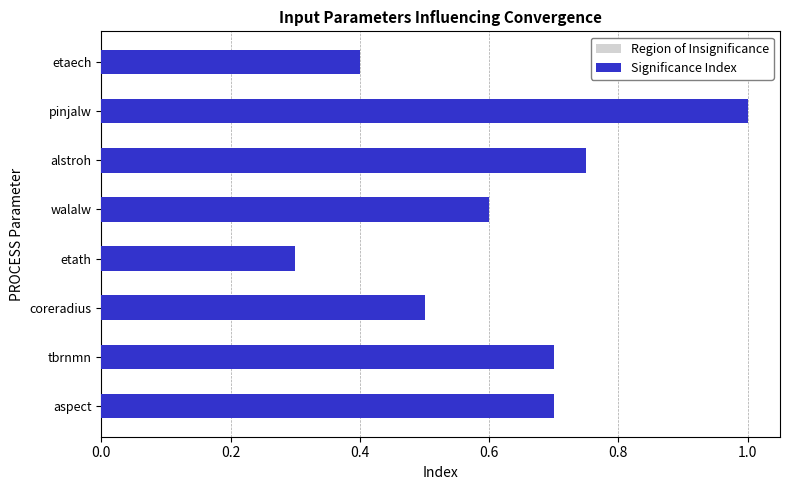

The value of Region of Insignificance at 0.6 is 0.2. True or false?

False